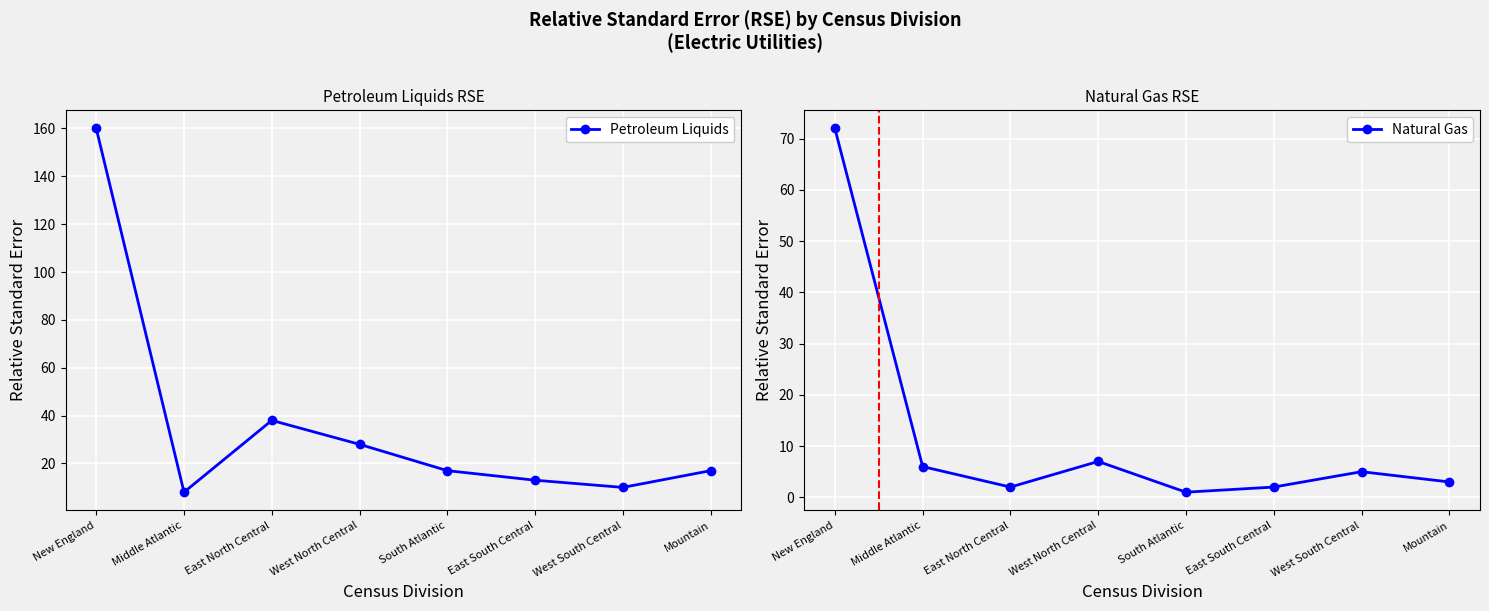

At how many categories does at least one series exceed 4?

8